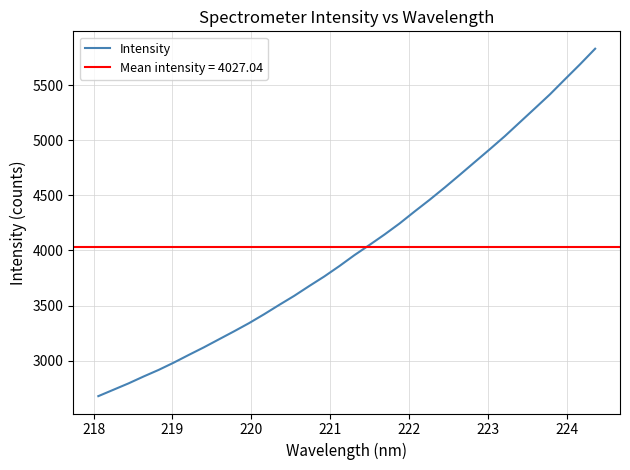

What is the minimum value for Intensity?

2678.9